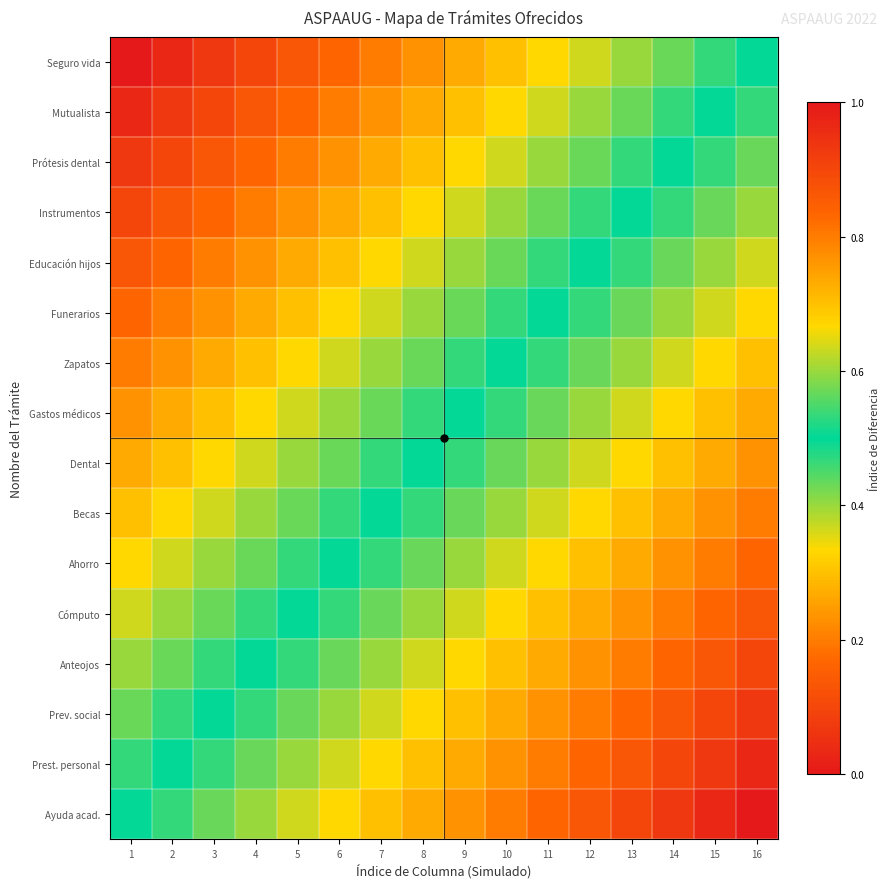

List the series in order of their peak value, lowest first.

Ayuda acad., Prest. personal, Prev. social, Anteojos, Cómputo, Ahorro, Becas, Dental, Gastos médicos, Zapatos, Funerarios, Educación hijos, Instrumentos, Prótesis dental, Mutualista, Seguro vida